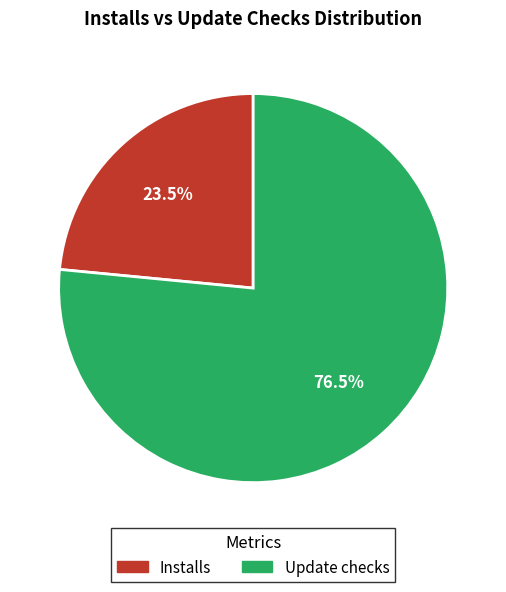

Is there any slice that represents more than half of the pie?

Yes